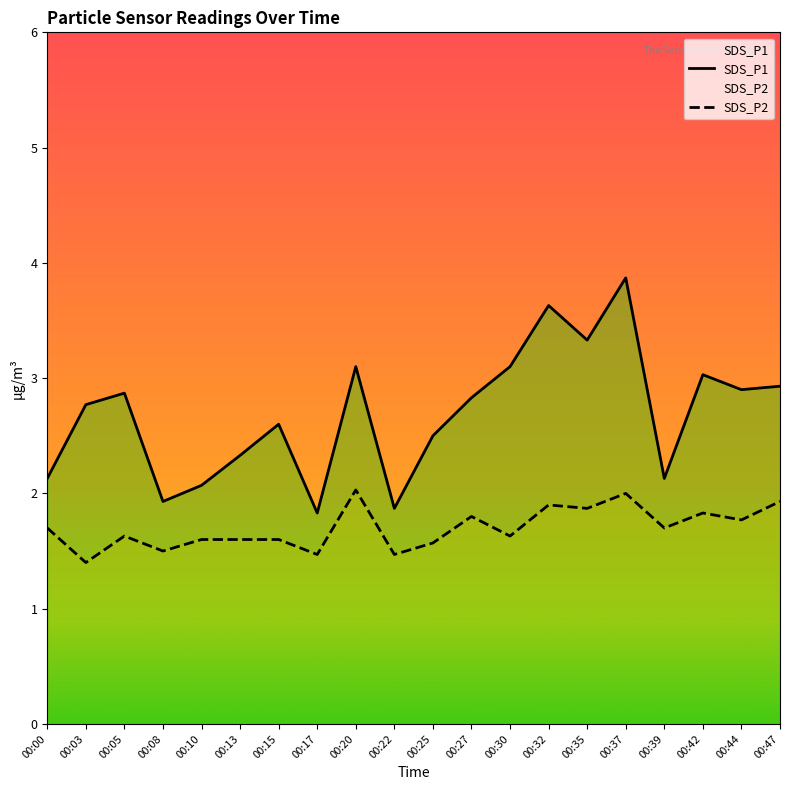

Reading left to right, transcribe all the data shown in this chart.

SDS_P1: 2.1	2.8	2.9	1.9	2.1	2.3	2.6	1.8	3.1	1.9	2.5	2.8	3.1	3.6	3.3	3.9	2.1	3.0	2.9	2.9
SDS_P2: 1.7	1.4	1.6	1.5	1.6	1.6	1.6	1.5	2.0	1.5	1.6	1.8	1.6	1.9	1.9	2.0	1.7	1.8	1.8	1.9